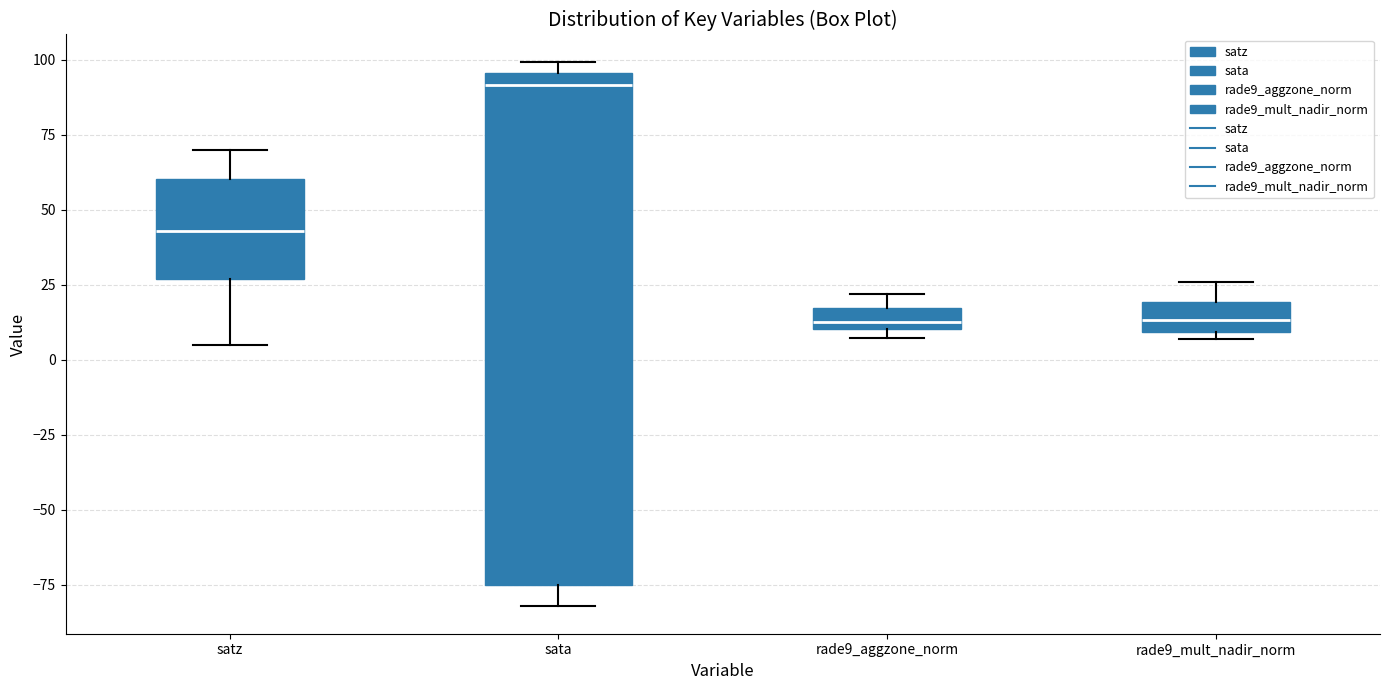

Which box is the tallest, from its lower edge to its upper edge?

sata